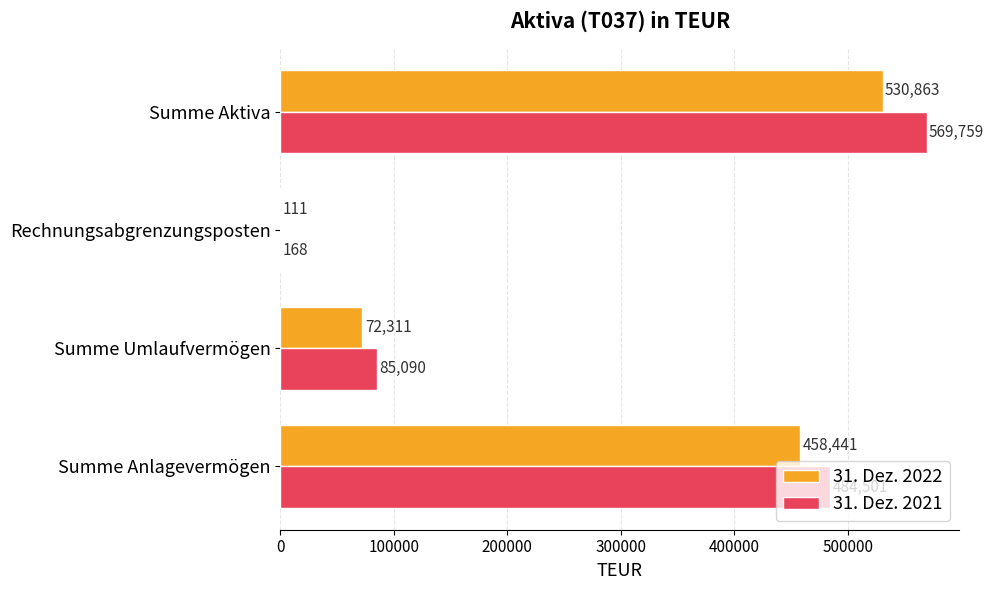

At which category is the sum across all series the highest?

Summe Aktiva